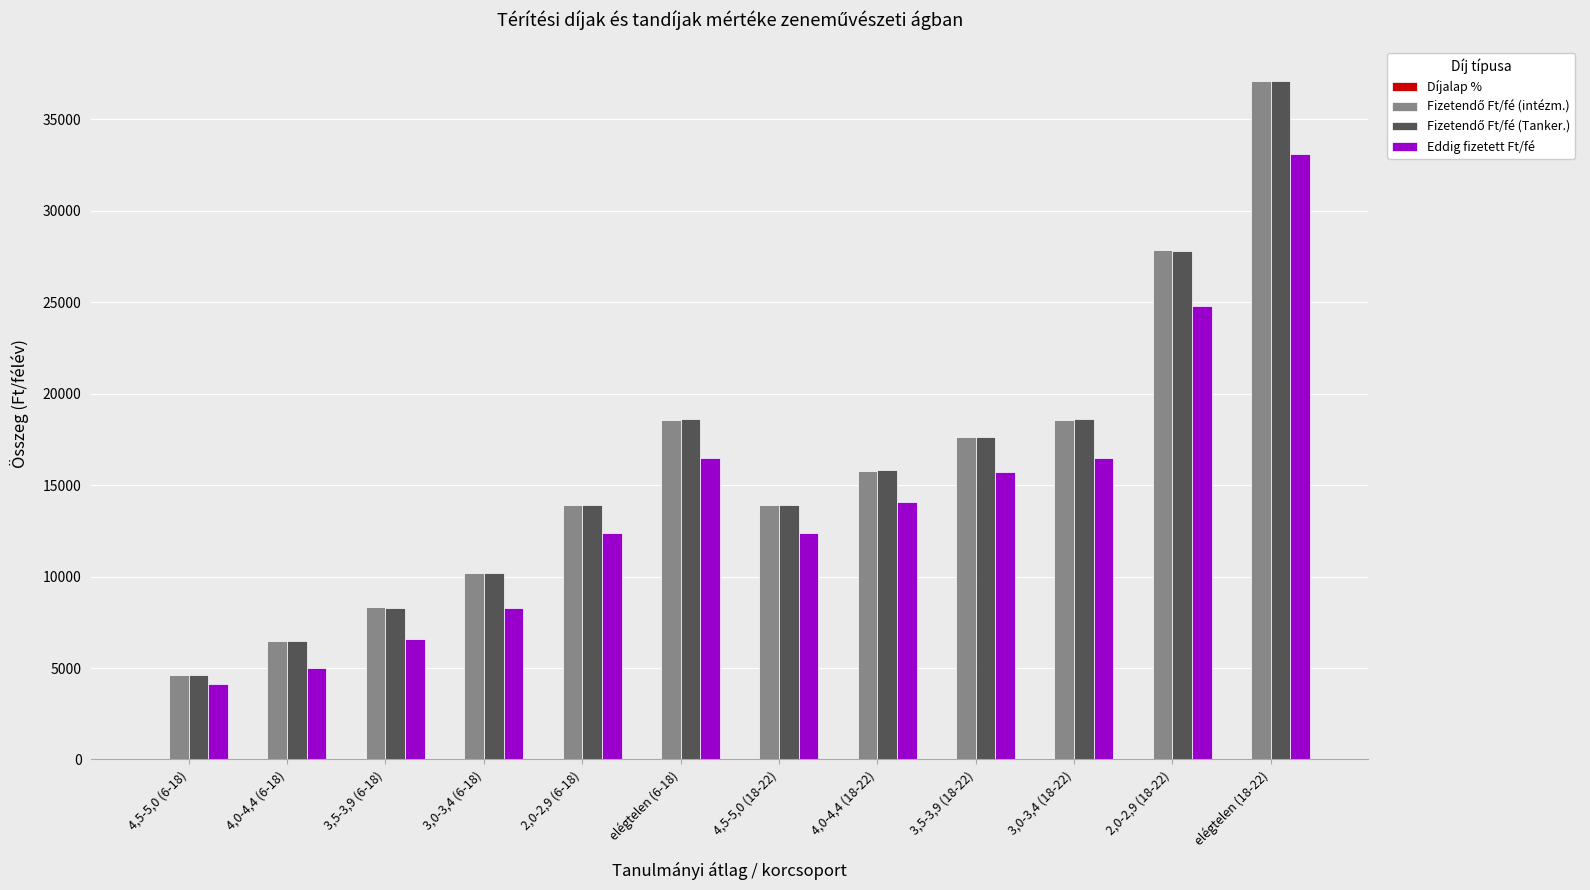

At which category is the sum across all series the highest?

elégtelen (18-22)